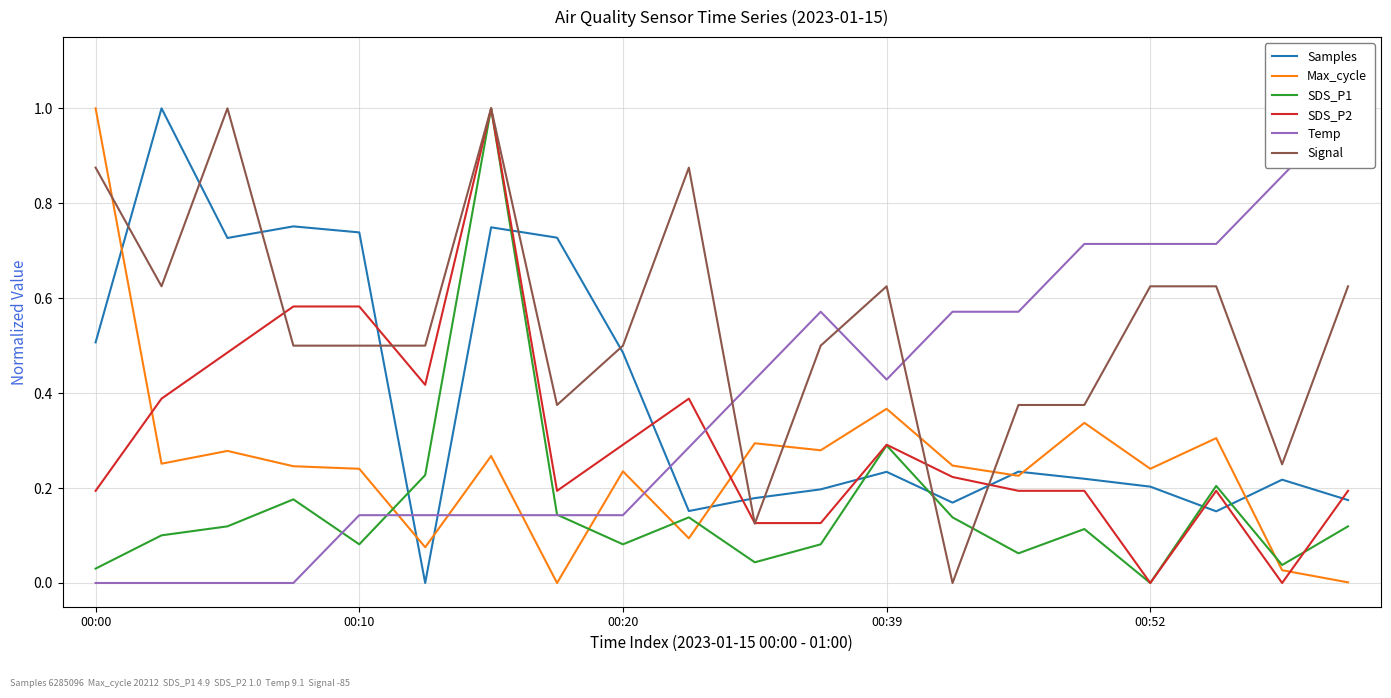

Rank the series by their maximum value, from highest to lowest.

Samples, Max_cycle, SDS_P1, SDS_P2, Temp, Signal